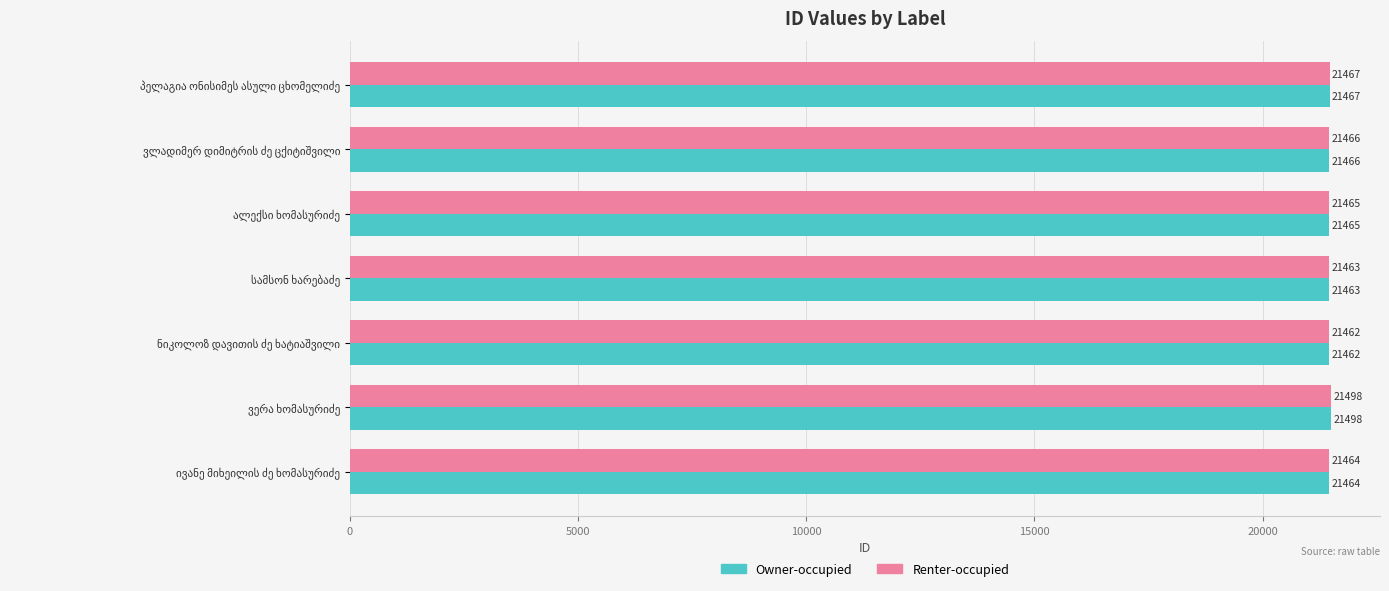

What is the average value of the Renter-occupied series?

21469